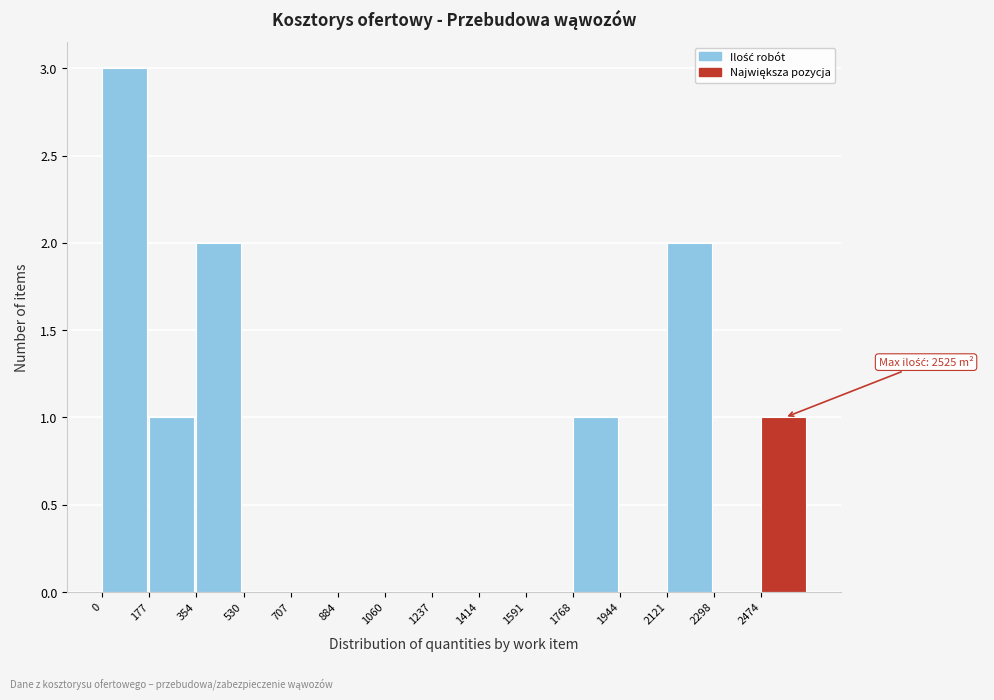

Which range on the x-axis has the tallest bar?

0 to 180